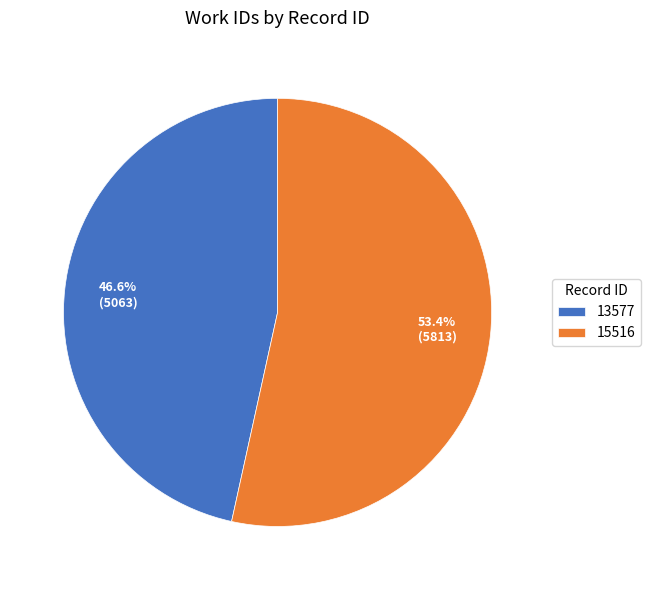

Which slice is the largest?

15516